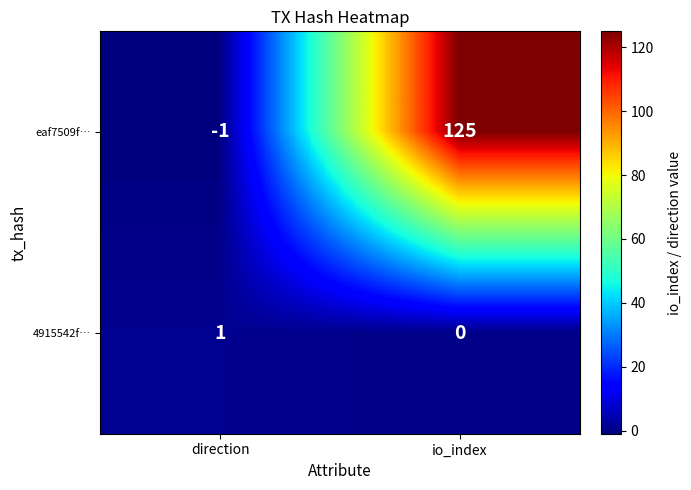

Reading left to right, extract all data points from this chart.

eaf7509f…: direction=-1	io_index=125
4915542f…: direction=1	io_index=0